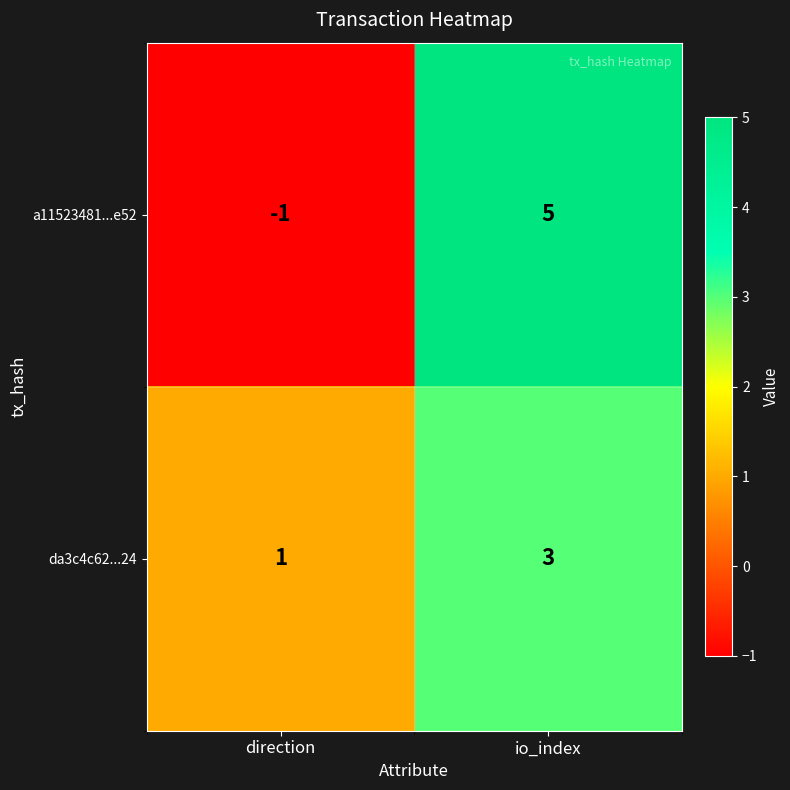

How many data points does each series have?

2